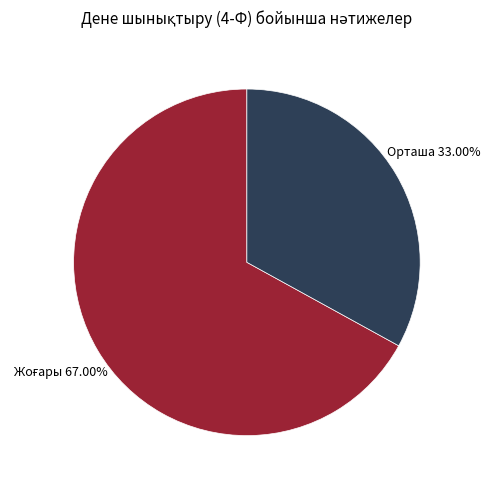

Is Орташа the majority of the pie?

No